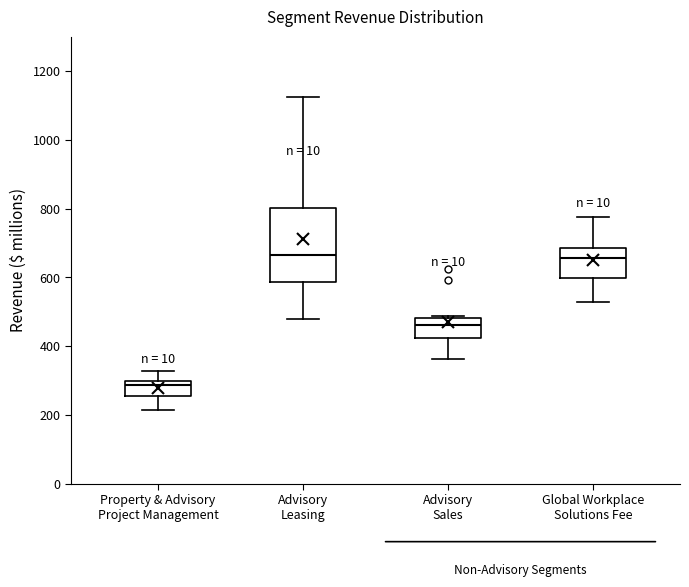

Reading left to right, transcribe this box plot: for each box, give where its median line is, the range the box spans, and where its two whiskers end, as read against the y-axis. The values are not printed on the chart, so give them approximately, as read against the axis.

Property & Advisory Project Management: median 280, box 260 to 300, whiskers 220 to 320
Advisory Leasing: median 660, box 580 to 800, whiskers 480 to 1120
Advisory Sales: median 460, box 420 to 480, whiskers 360 to 480
Global Workplace Solutions Fee: median 660, box 600 to 680, whiskers 520 to 780